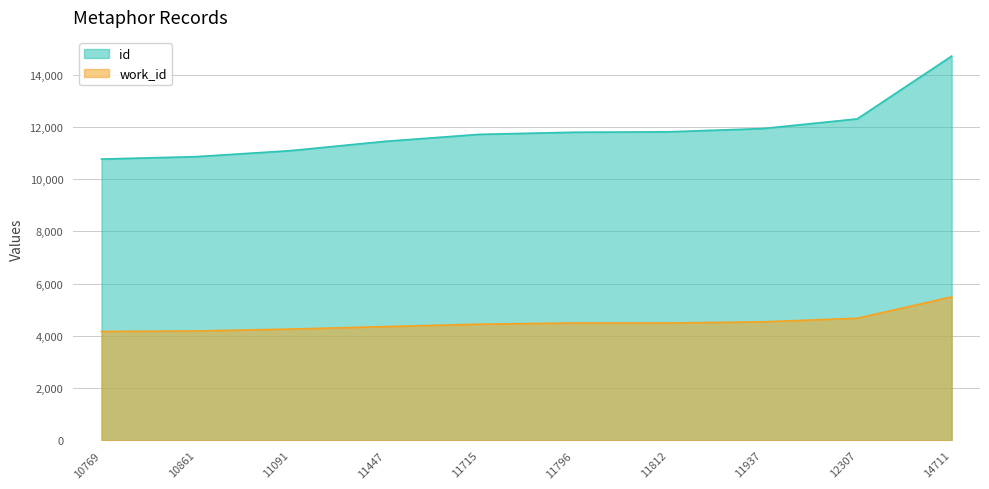

True or false: id and work_id cross at least once.

False